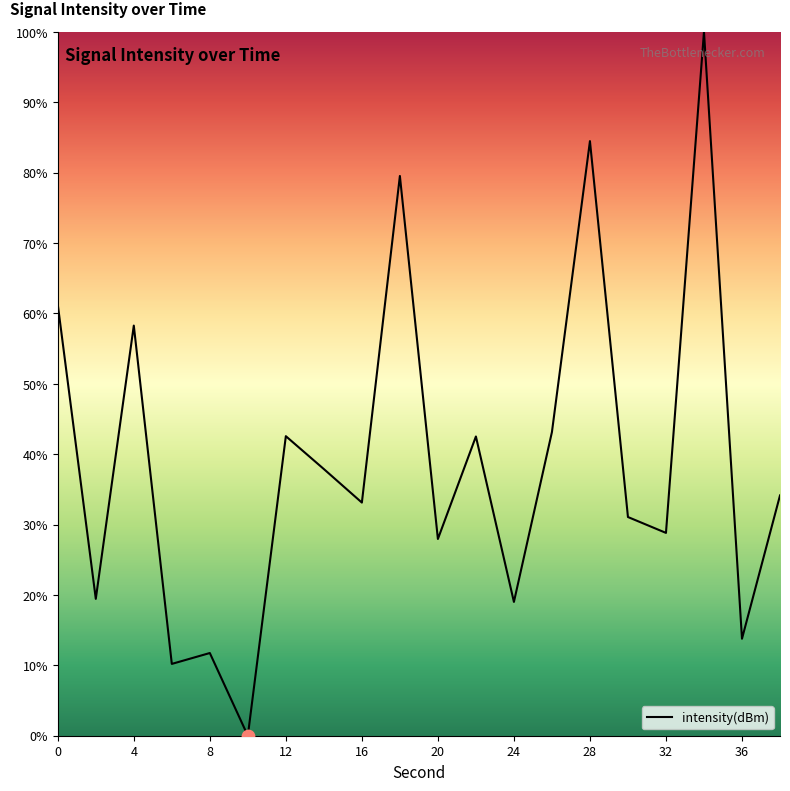

What is the difference between the maximum and minimum values?

100.0